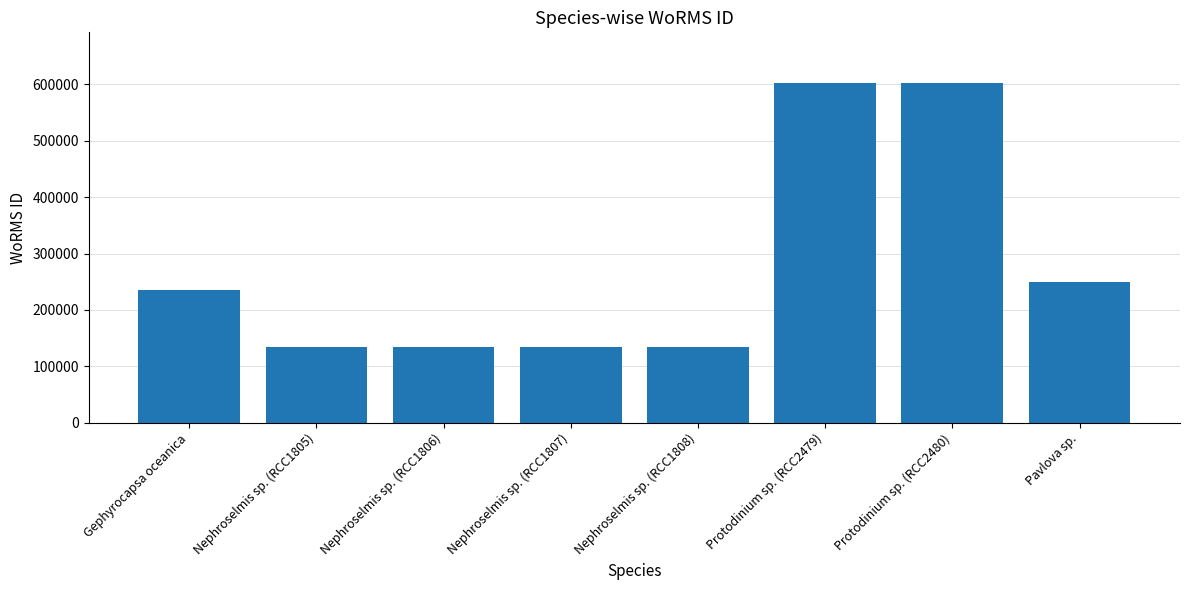

Reading right to left, extract all data points from this chart.

Pavlova sp.=249731	Protodinium sp. (RCC2480)=601993	Protodinium sp. (RCC2479)=601993	Nephroselmis sp. (RCC1808)=134524	Nephroselmis sp. (RCC1807)=134524	Nephroselmis sp. (RCC1806)=134524	Nephroselmis sp. (RCC1805)=134524	Gephyrocapsa oceanica=235955